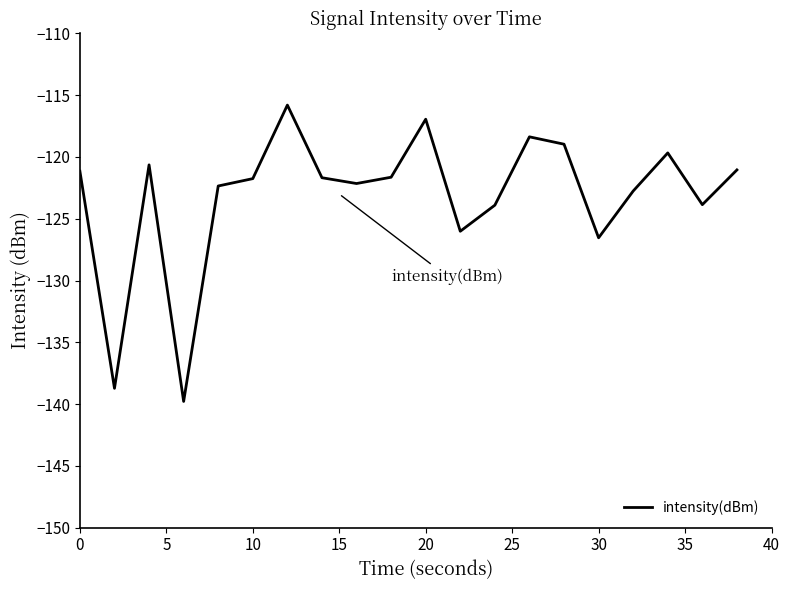

What is the maximum value shown in the chart?

-115.8